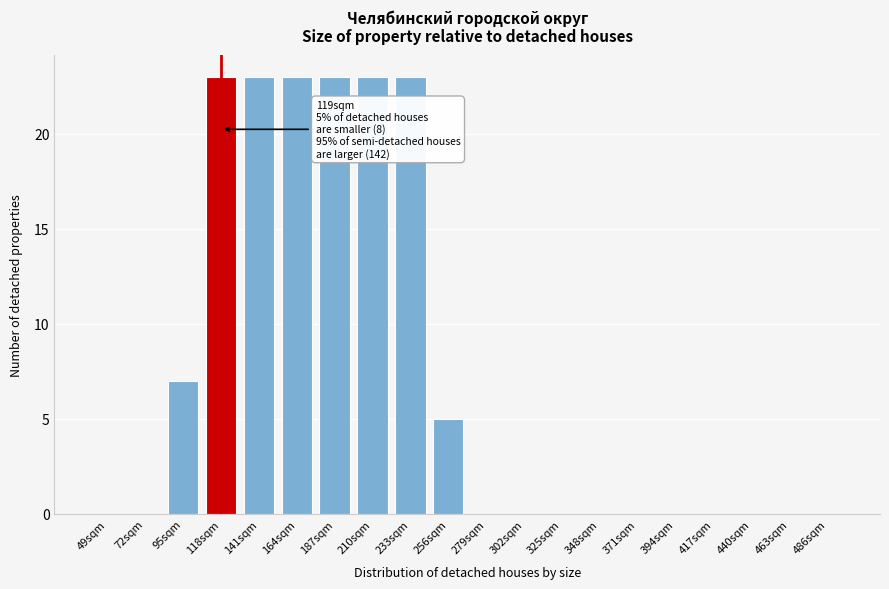

Reading left to right, what are all the values shown in this chart?

49sqm=0	72sqm=0	95sqm=7	118sqm=23	141sqm=23	164sqm=23	187sqm=23	210sqm=23	233sqm=23	256sqm=5	279sqm=0	302sqm=0	325sqm=0	348sqm=0	371sqm=0	394sqm=0	417sqm=0	440sqm=0	463sqm=0	486sqm=0